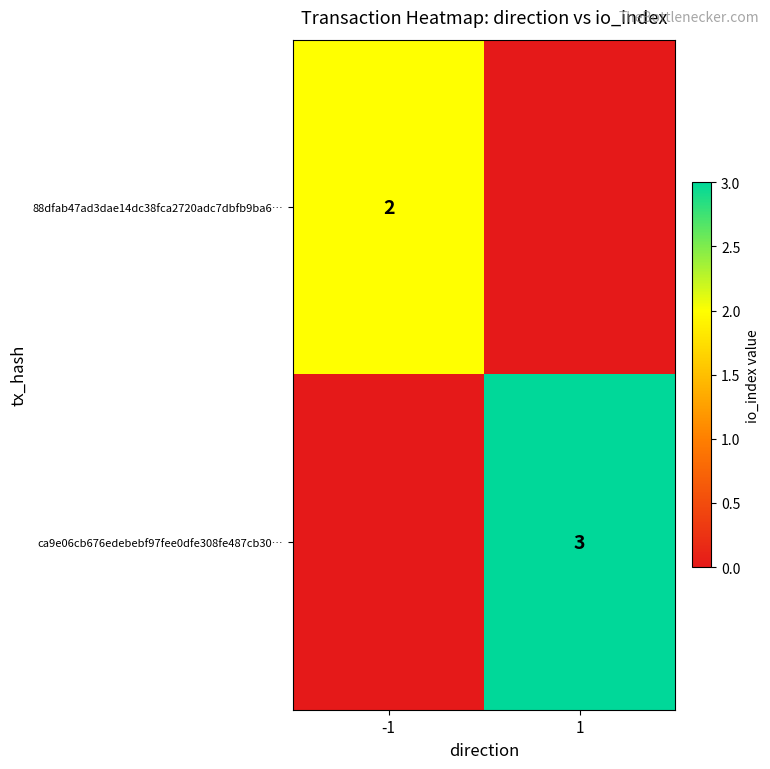

At which category is the sum across all series the highest?

1